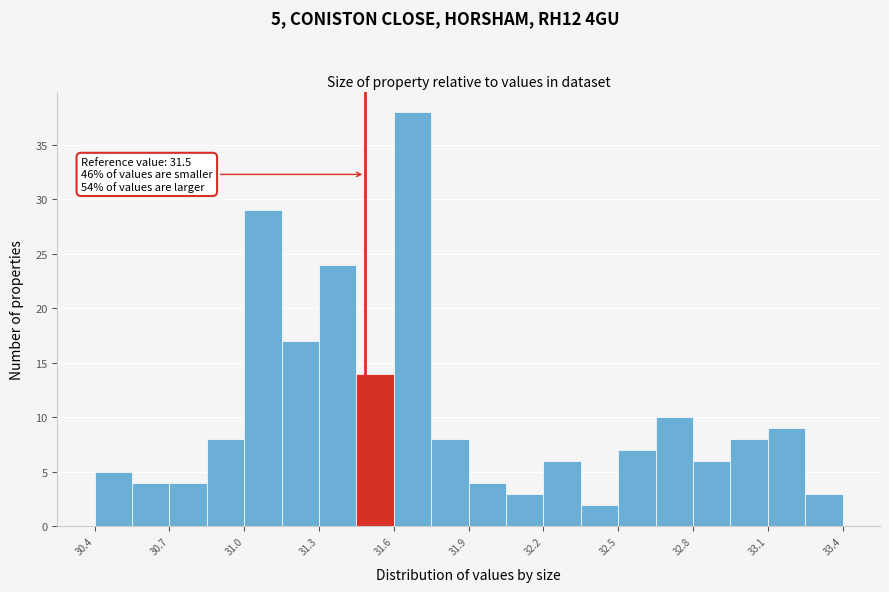

Read against the x-axis, roughly where is the centre of the tallest bar?

31.70